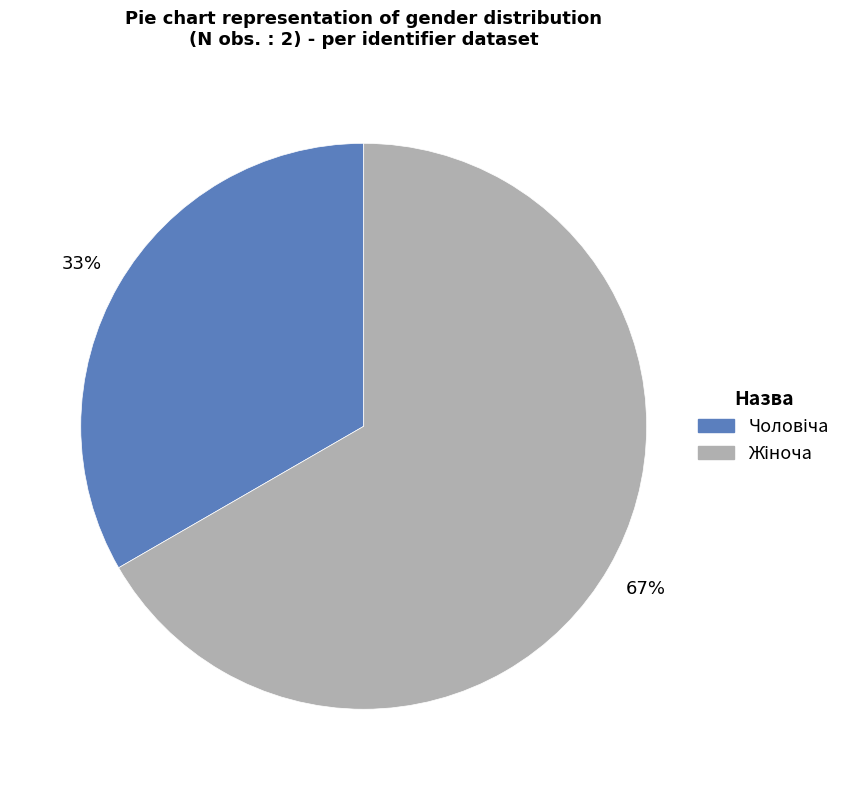

Is there a majority slice in this chart?

Yes